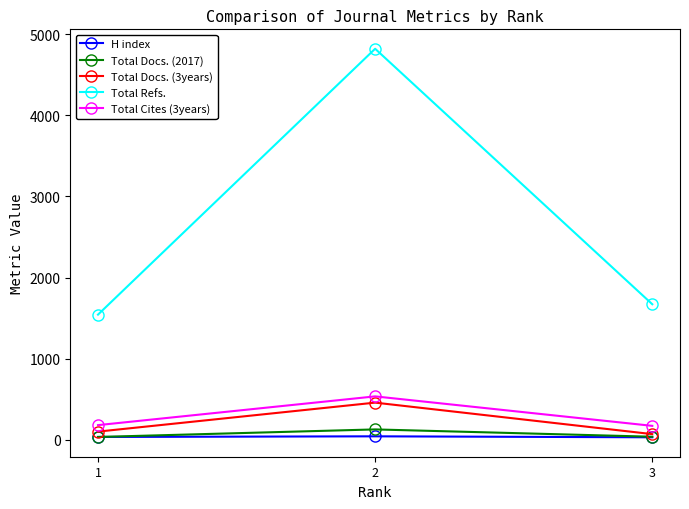

List the labels in order of Total Refs. value, largest first.

2, 3, 1